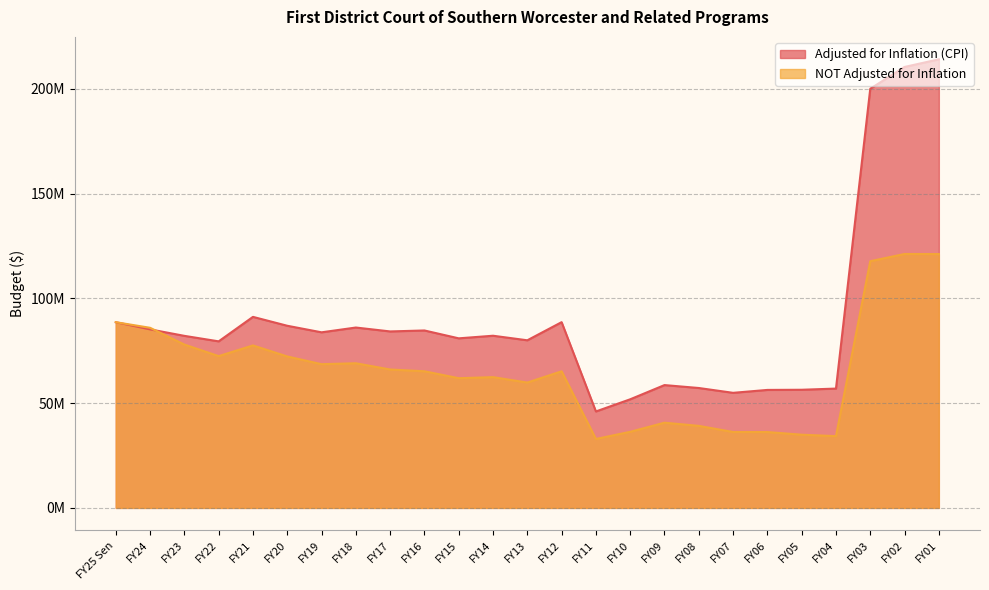

Where does the Adjusted for Inflation (CPI) series first go above 82164861?

FY25 Sen